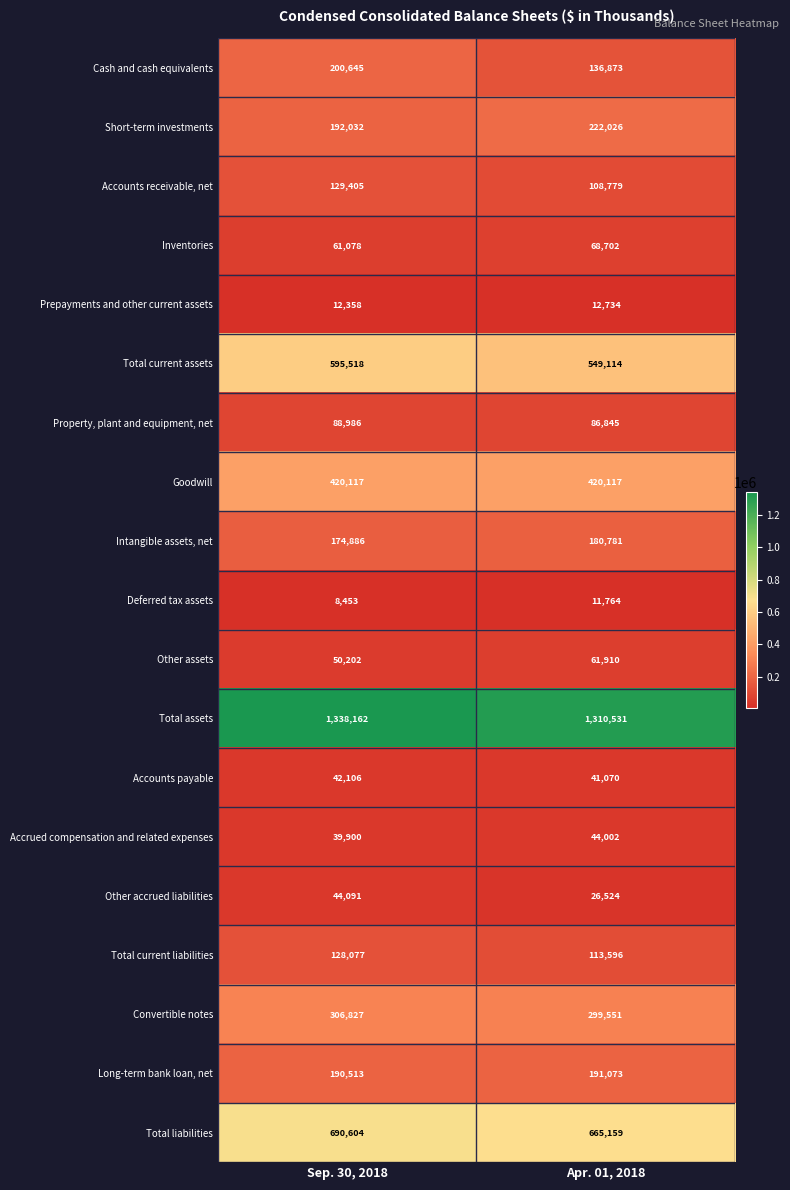

Is it true that Short-term investments equals 83961 at Sep. 30, 2018?

False